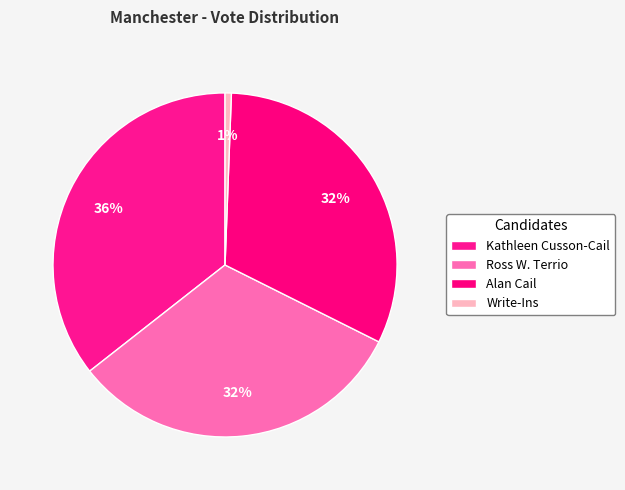

Rank the categories by value from lowest to highest.

Write-Ins, Alan Cail, Ross W. Terrio, Kathleen Cusson-Cail